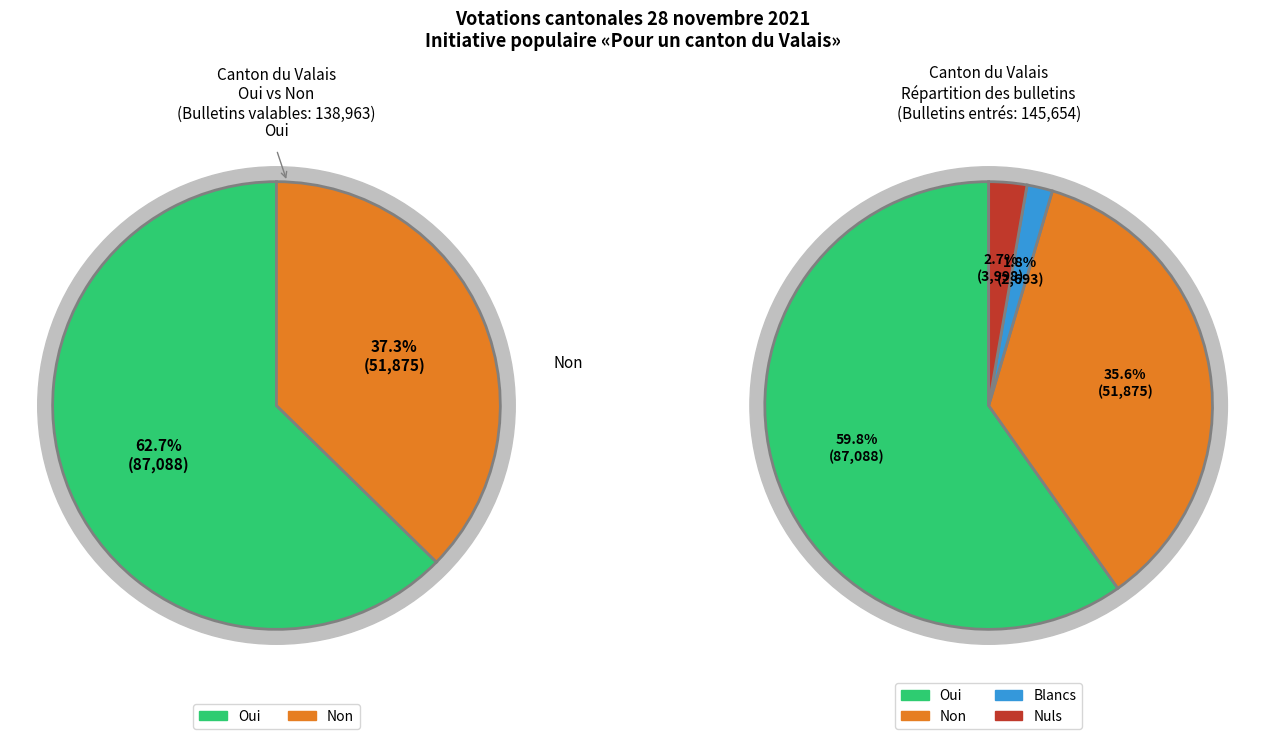

Which slice represents more than half of the pie?

Oui